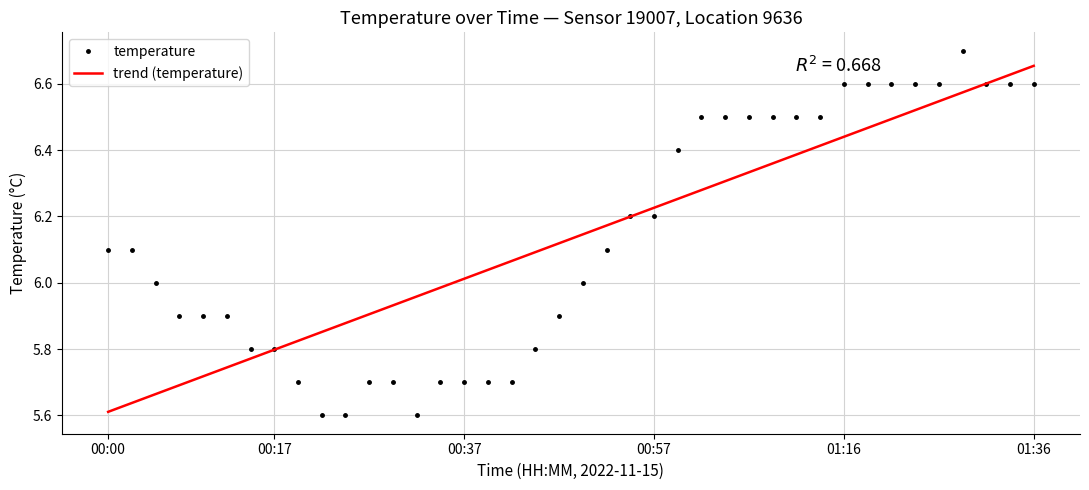

True or false: temperature has more than 1 points higher than both neighbors.

False